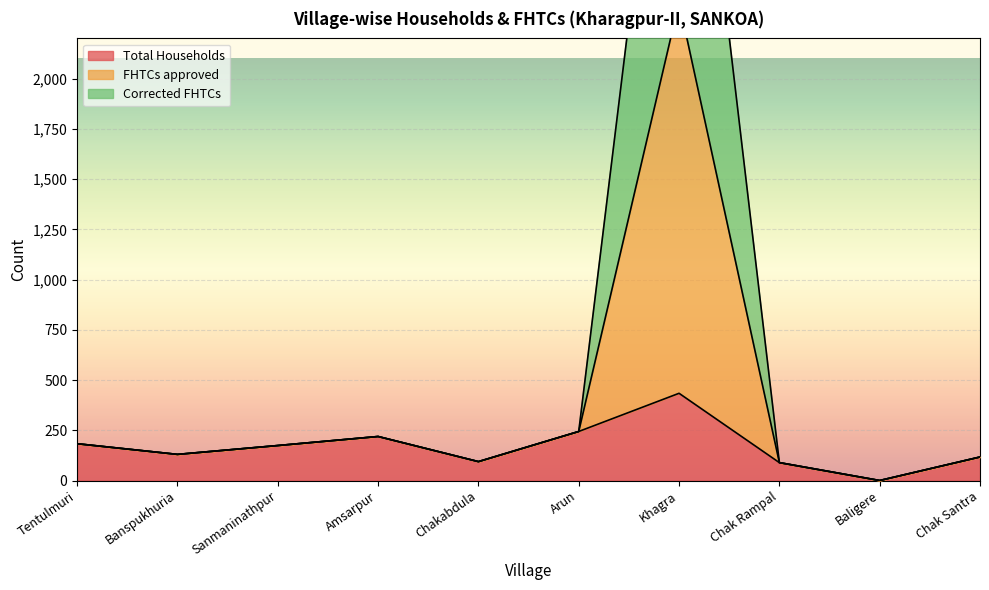

What is the sum of the Total Households values at Arun and Khagra?

678